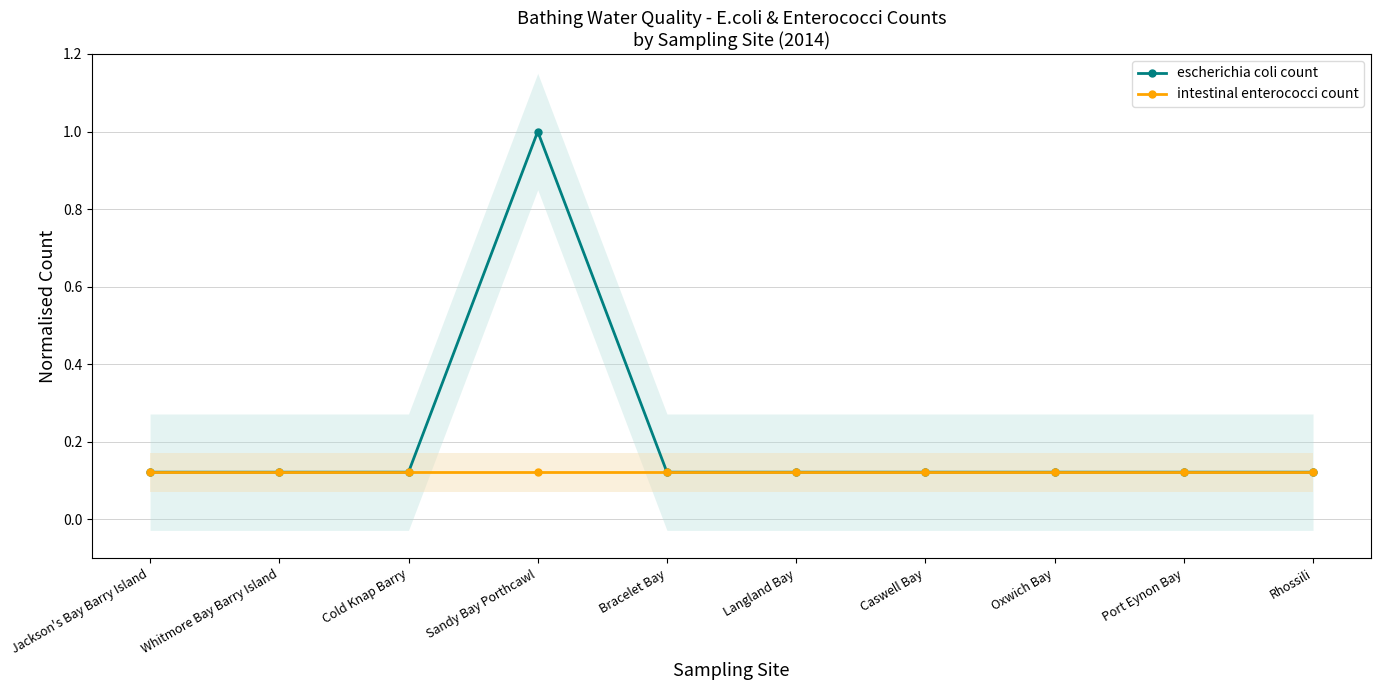

What is the minimum value shown in the chart?

0.1